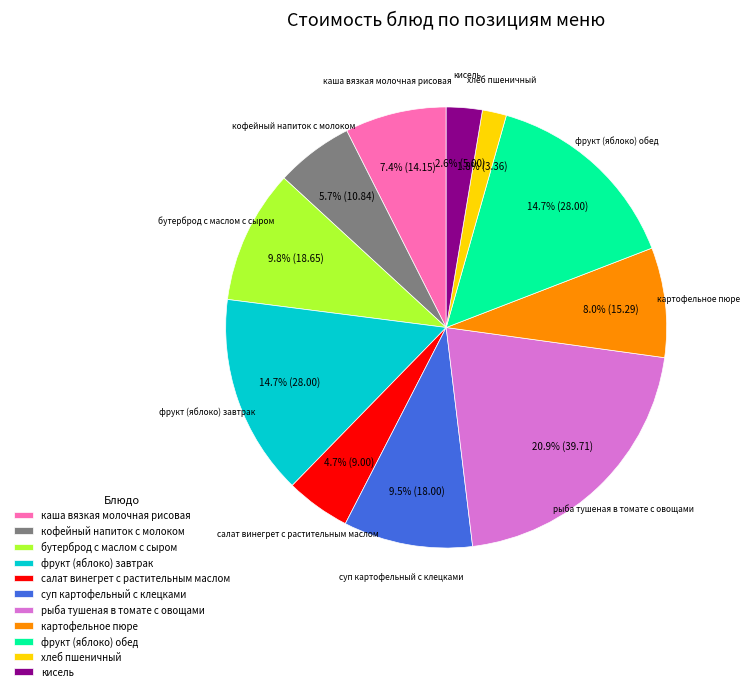

Which category has the biggest portion of the pie?

рыба тушеная в томате с овощами